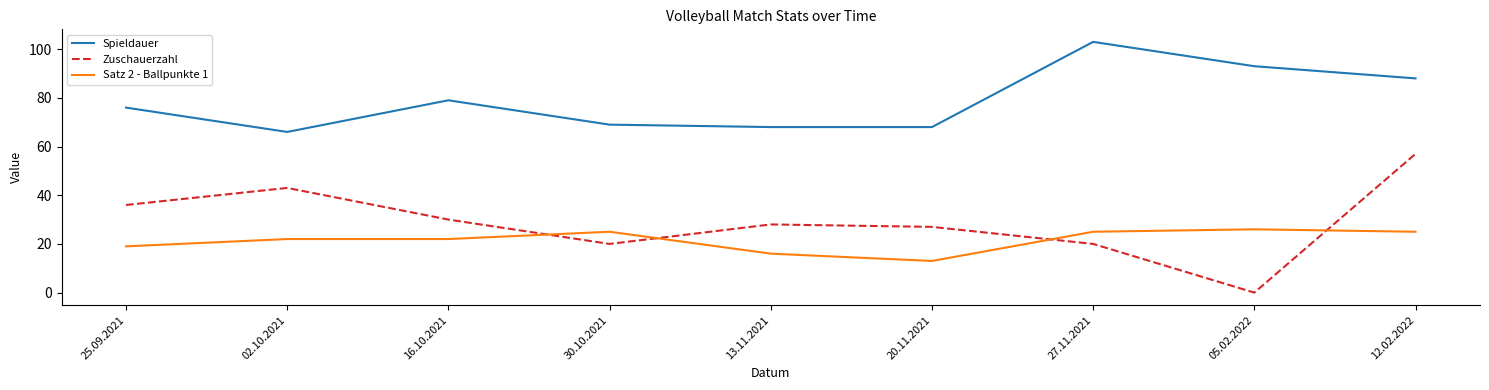

Is this an area chart (filled region under the line)?

No